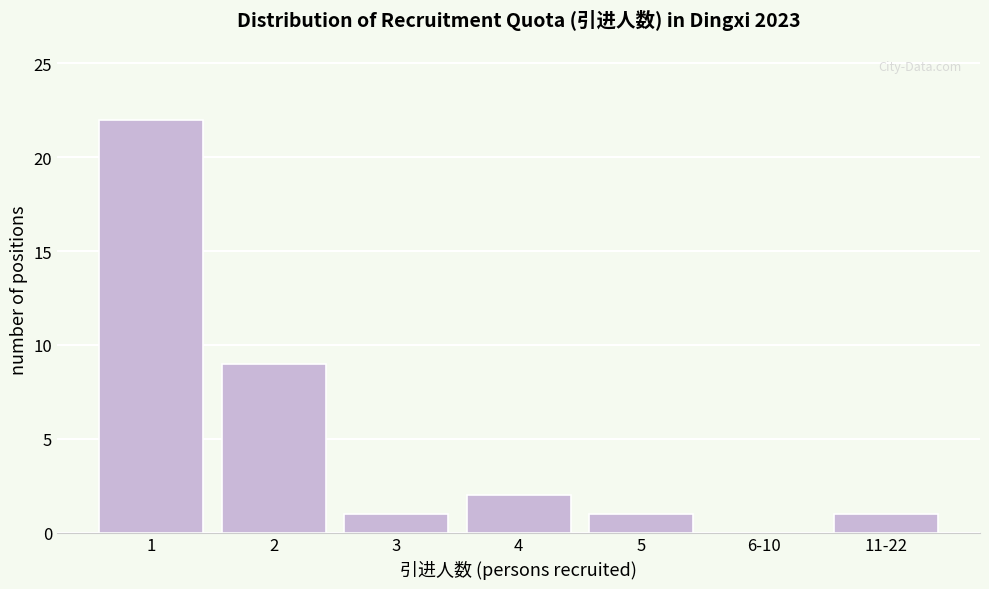

Reading left to right, transcribe all the data shown in this chart.

1=22	2=9	3=1	4=2	5=1	6-10=0	11-22=1